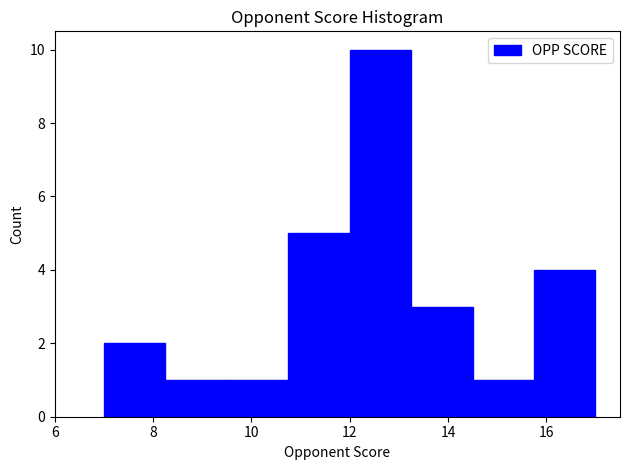

What is the height of the bar covering 8.25 to 9.50 on the x-axis? Neither the bar edges nor the heights are printed on the chart, so give them approximately, as read against the axes.

1